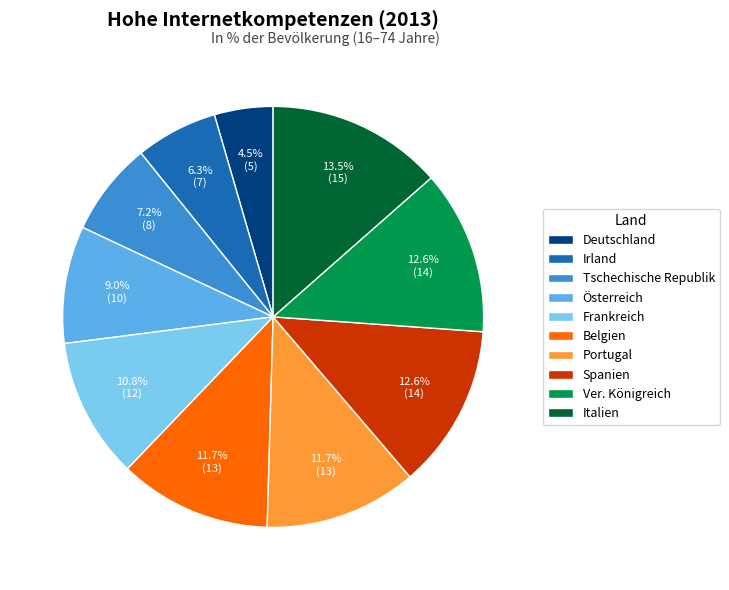

Combined, what portion of the pie is Italien and Deutschland?

18.0%